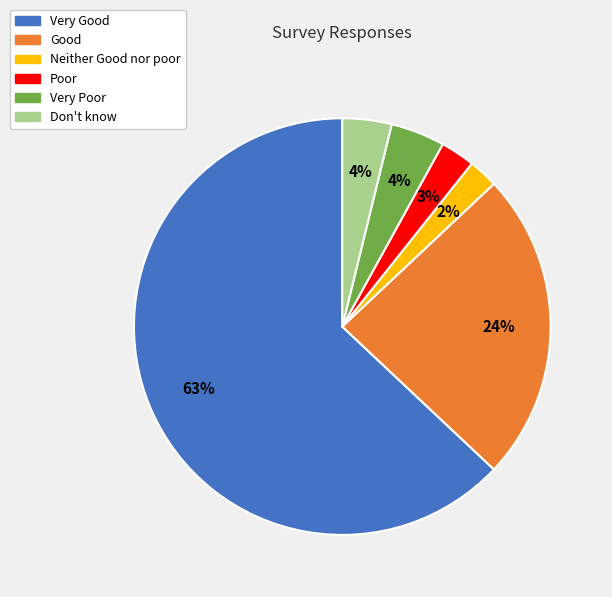

Is the sum of Don't know and Good greater than half?

No